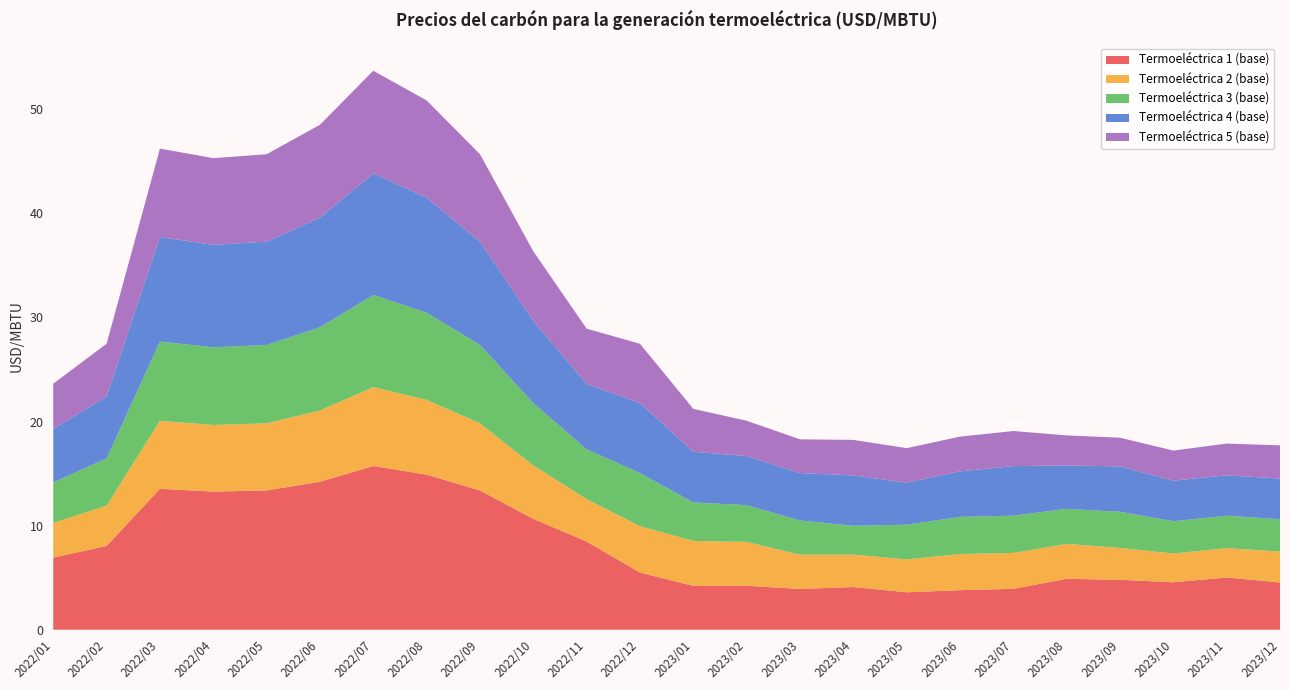

Reading right to left, extract all data points from this chart.

Termoeléctrica 1 (base): 2023/12=4.5	2023/11=5.0	2023/10=4.6	2023/09=4.8	2023/08=4.9	2023/07=3.9	2023/06=3.8	2023/05=3.6	2023/04=4.1	2023/03=3.9	2023/02=4.2	2023/01=4.2	2022/12=5.5	2022/11=8.5	2022/10=10.6	2022/09=13.4	2022/08=14.9	2022/07=15.7	2022/06=14.2	2022/05=13.4	2022/04=13.3	2022/03=13.5	2022/02=8.0	2022/01=6.9
Termoeléctrica 2 (base): 2023/12=3.0	2023/11=2.8	2023/10=2.8	2023/09=3.1	2023/08=3.4	2023/07=3.5	2023/06=3.5	2023/05=3.2	2023/04=3.1	2023/03=3.3	2023/02=4.2	2023/01=4.3	2022/12=4.5	2022/11=4.1	2022/10=5.1	2022/09=6.5	2022/08=7.2	2022/07=7.6	2022/06=6.8	2022/05=6.4	2022/04=6.4	2022/03=6.5	2022/02=3.9	2022/01=3.3
Termoeléctrica 3 (base): 2023/12=3.1	2023/11=3.1	2023/10=3.1	2023/09=3.5	2023/08=3.4	2023/07=3.6	2023/06=3.6	2023/05=3.3	2023/04=2.8	2023/03=3.3	2023/02=3.5	2023/01=3.7	2022/12=5.1	2022/11=4.8	2022/10=6.0	2022/09=7.5	2022/08=8.4	2022/07=8.8	2022/06=8.0	2022/05=7.5	2022/04=7.5	2022/03=7.6	2022/02=4.5	2022/01=3.9
Termoeléctrica 4 (base): 2023/12=3.9	2023/11=3.9	2023/10=3.9	2023/09=4.4	2023/08=4.2	2023/07=4.8	2023/06=4.4	2023/05=4.0	2023/04=4.8	2023/03=4.6	2023/02=4.7	2023/01=4.9	2022/12=6.7	2022/11=6.3	2022/10=7.9	2022/09=9.9	2022/08=11.0	2022/07=11.7	2022/06=10.5	2022/05=9.9	2022/04=9.8	2022/03=10.0	2022/02=6.0	2022/01=5.1
Termoeléctrica 5 (base): 2023/12=3.2	2023/11=3.1	2023/10=2.9	2023/09=2.8	2023/08=2.9	2023/07=3.4	2023/06=3.3	2023/05=3.3	2023/04=3.4	2023/03=3.2	2023/02=3.4	2023/01=4.1	2022/12=5.7	2022/11=5.3	2022/10=6.7	2022/09=8.4	2022/08=9.3	2022/07=9.9	2022/06=8.9	2022/05=8.4	2022/04=8.3	2022/03=8.5	2022/02=5.1	2022/01=4.3